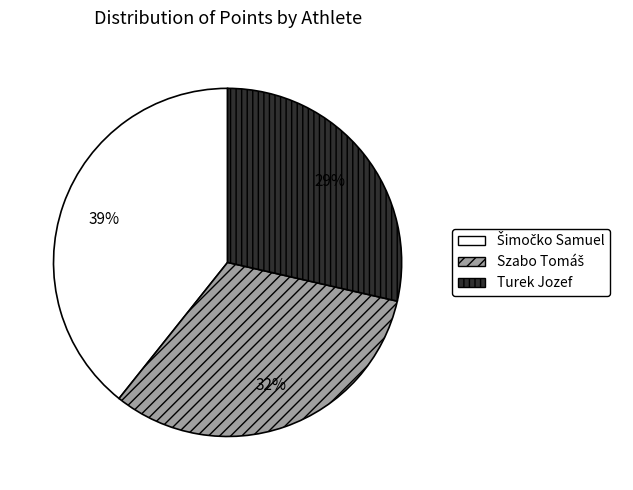

Is there a majority slice in this chart?

No